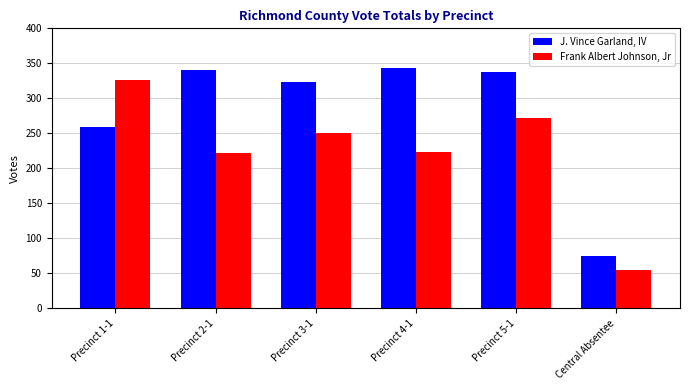

What is the highest value of the J. Vince Garland, IV series?

344